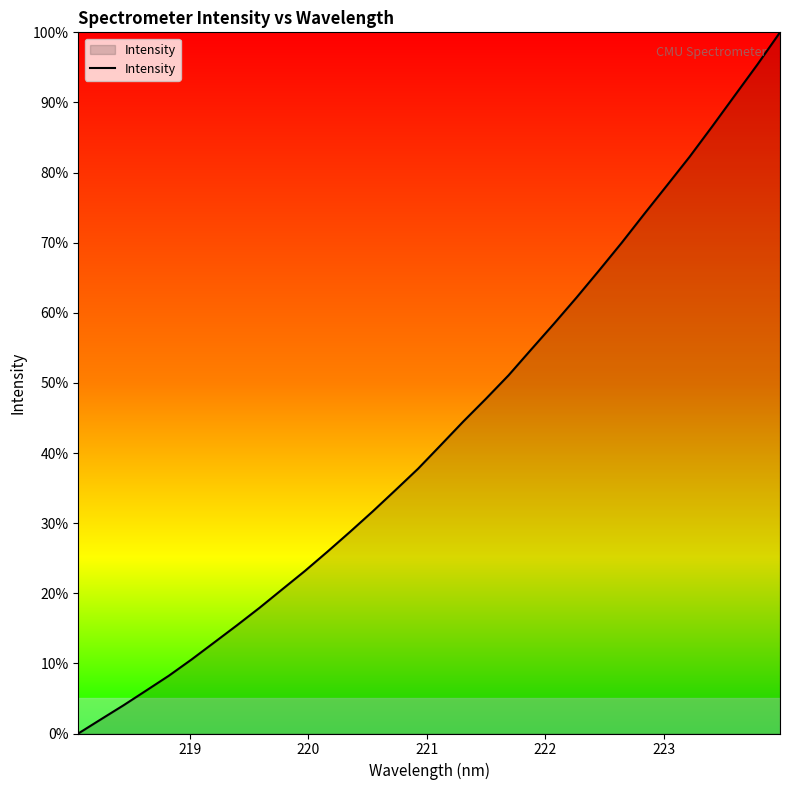

What is the difference between the maximum and minimum values?

100.0